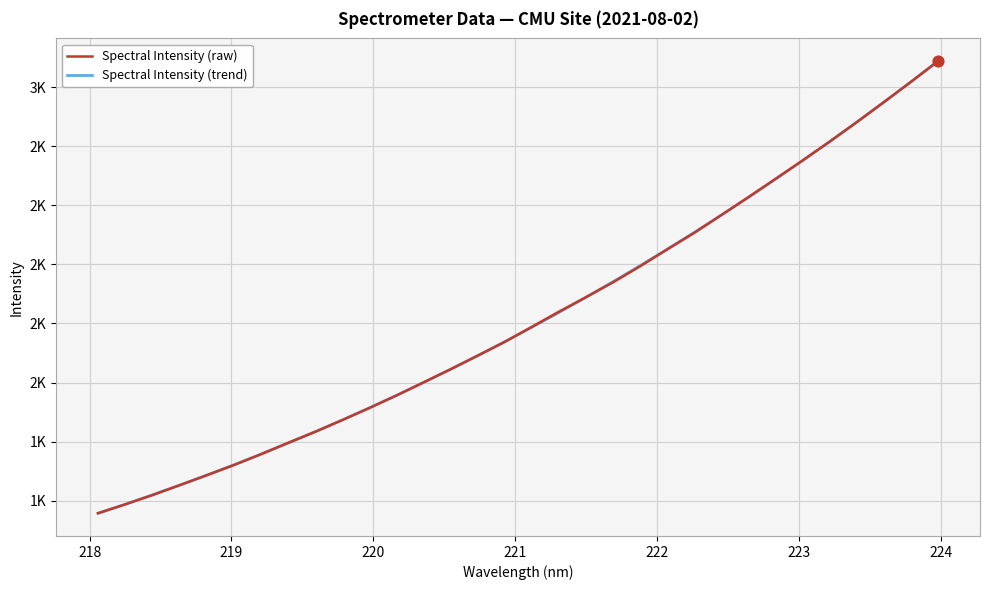

What are all the series names shown in the legend?

Spectral Intensity (raw), Spectral Intensity (trend)